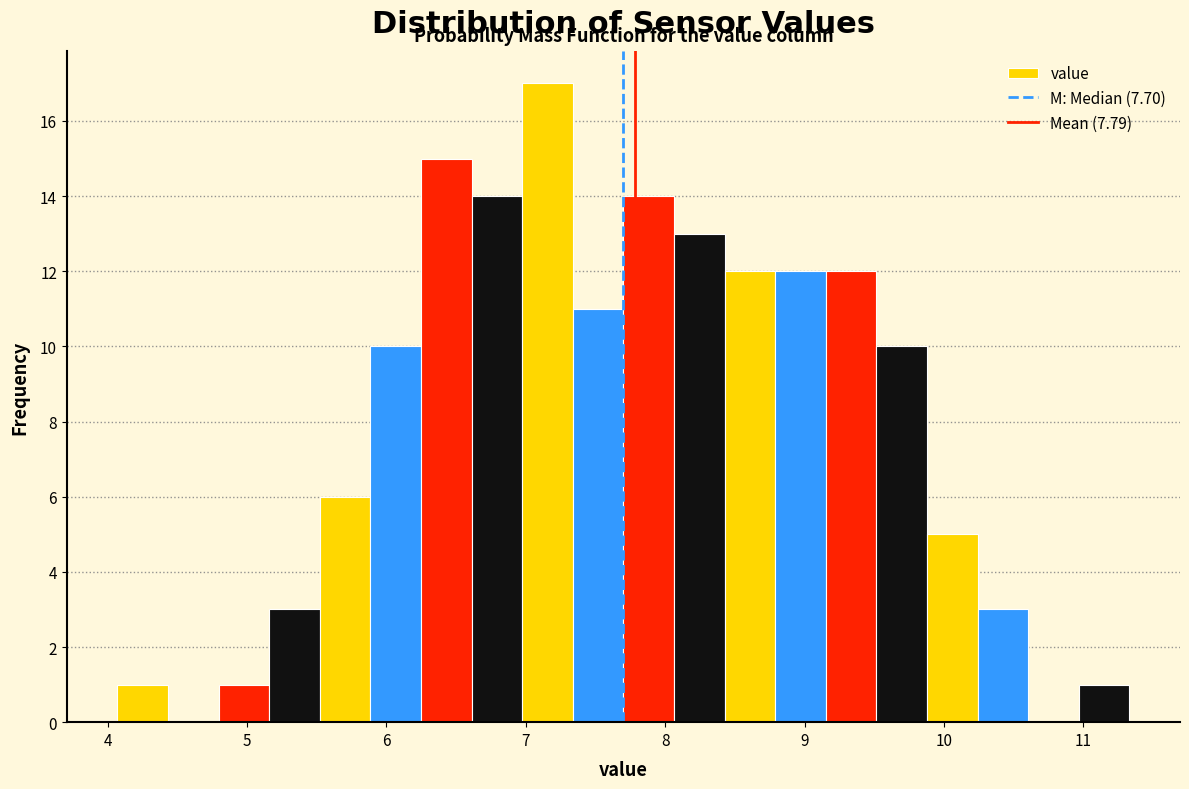

Around what value on the x-axis is the tallest bar? Give the approximate position of its centre, as read against the axis.

7.2